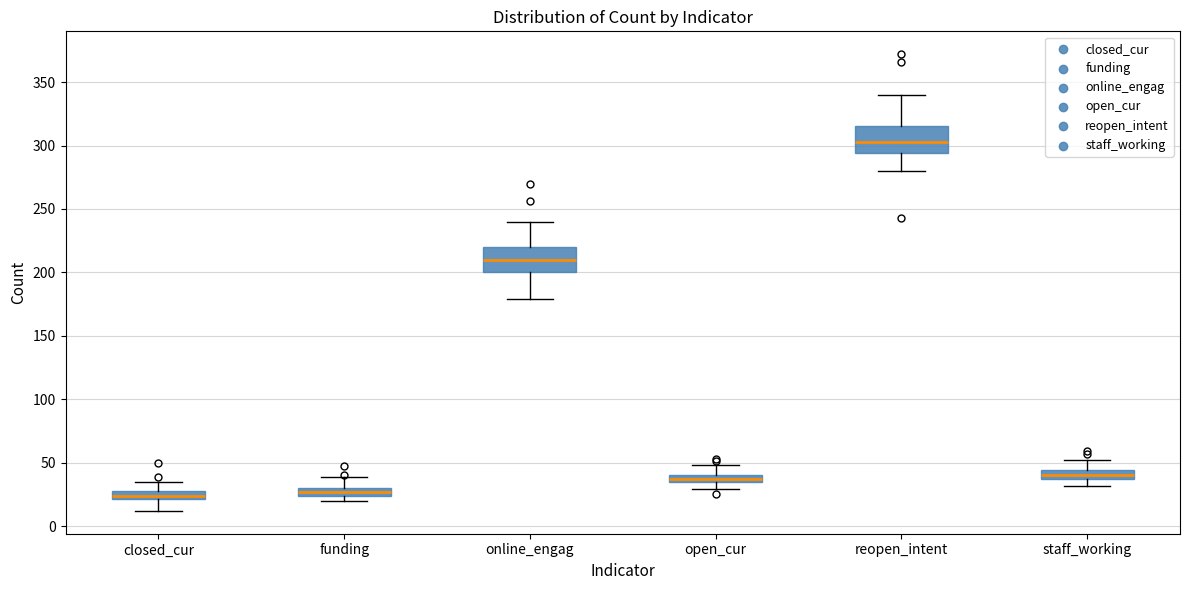

Where is the upper edge of the box for staff_working on the y-axis? The values are not printed on the chart, so give them approximately, as read against the axis.

45